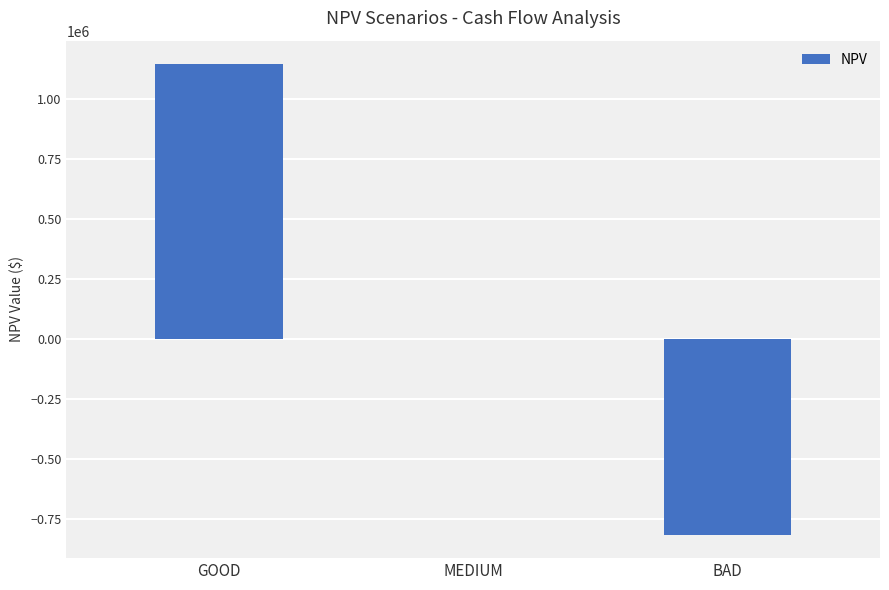

Which label corresponds to the largest value in the chart?

GOOD